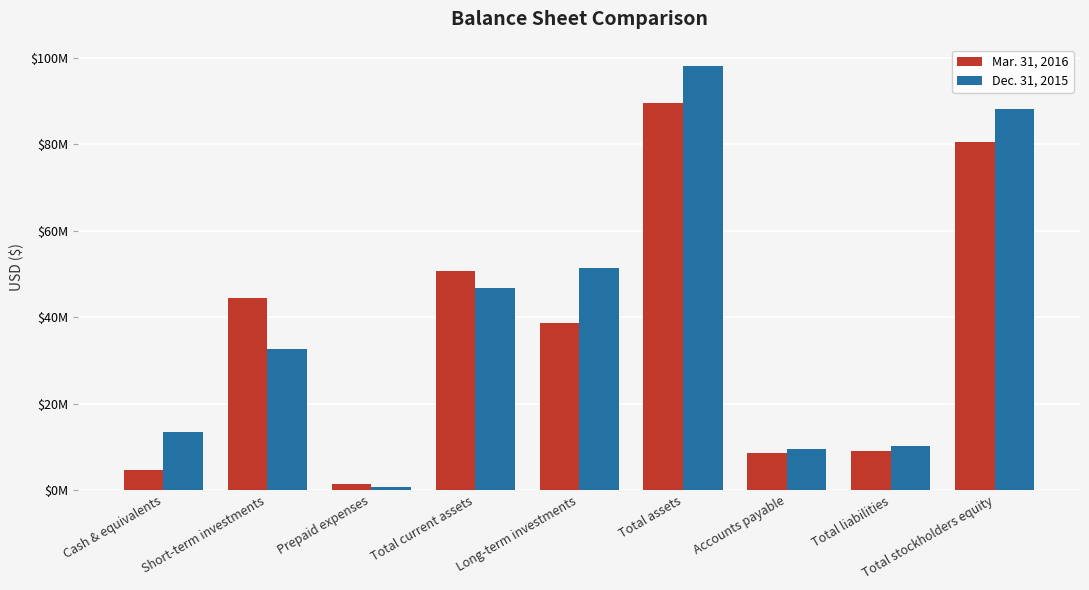

True or false: Mar. 31, 2016 has a value of 38645185 at Long-term investments.

True